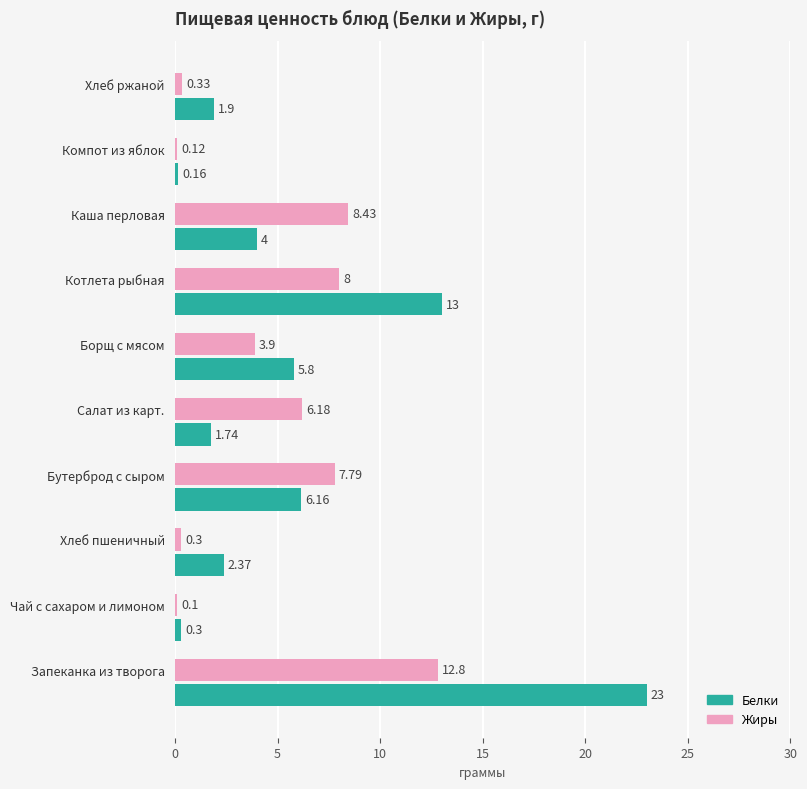

What is the difference between the second highest and second lowest values in the Белки series?

12.7